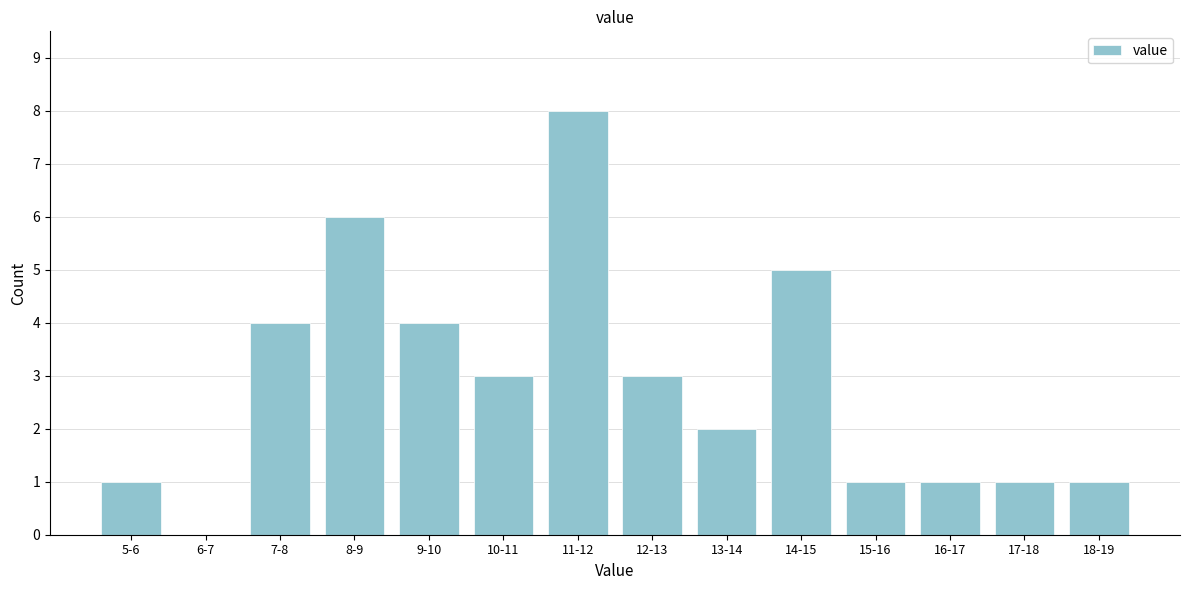

Reading left to right, extract all data points from this chart.

5-6=1	6-7=0	7-8=4	8-9=6	9-10=4	10-11=3	11-12=8	12-13=3	13-14=2	14-15=5	15-16=1	16-17=1	17-18=1	18-19=1